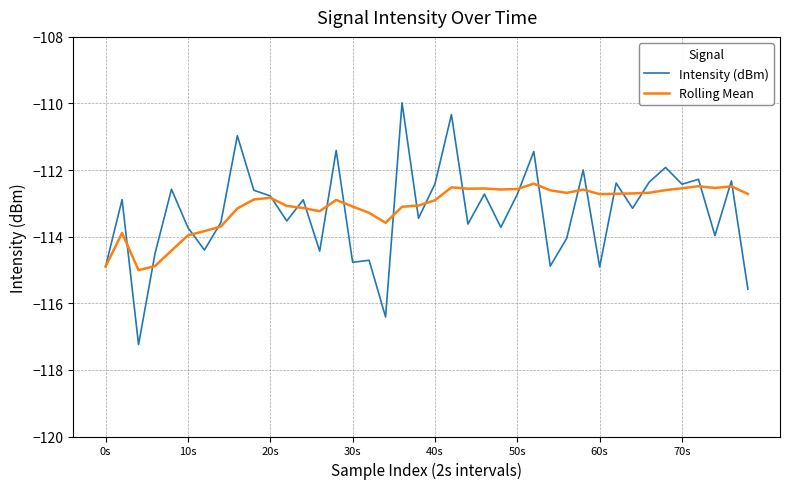

What is the smallest value displayed?

-117.2